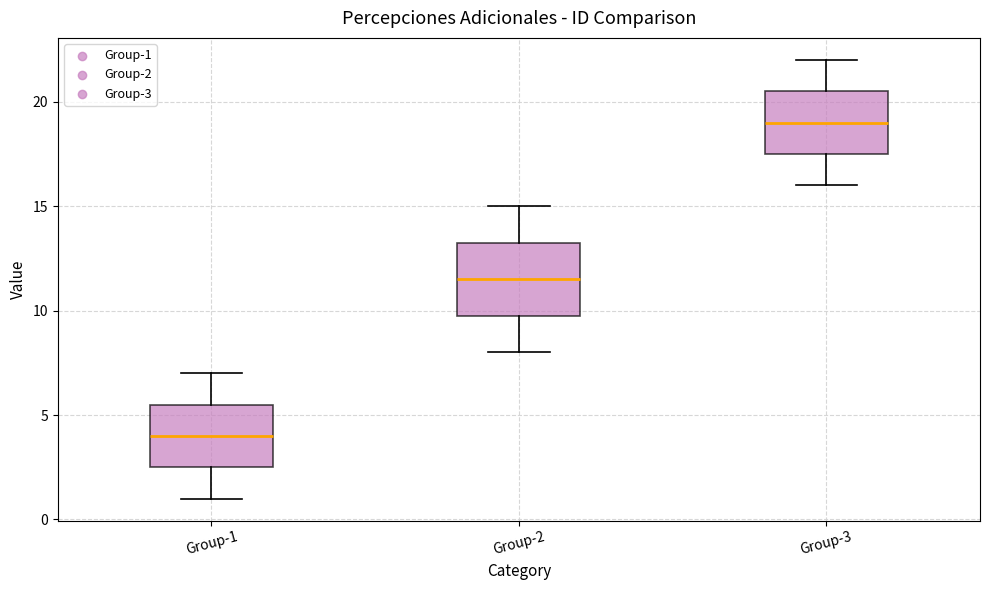

Reading left to right, read every box against the y-axis: the position of its median line, the range the box covers, and the ends of its whiskers. The values are not printed on the chart, so give them approximately, as read against the axis.

Group-1: median 4.0, box 2.5 to 5.5, whiskers 1.0 to 7.0
Group-2: median 11.5, box 10.0 to 13.5, whiskers 8.0 to 15.0
Group-3: median 19.0, box 17.5 to 20.5, whiskers 16.0 to 22.0